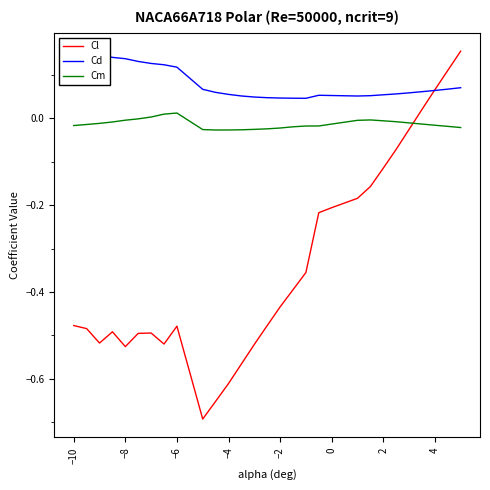

How many positive values does the Cm series have?

3